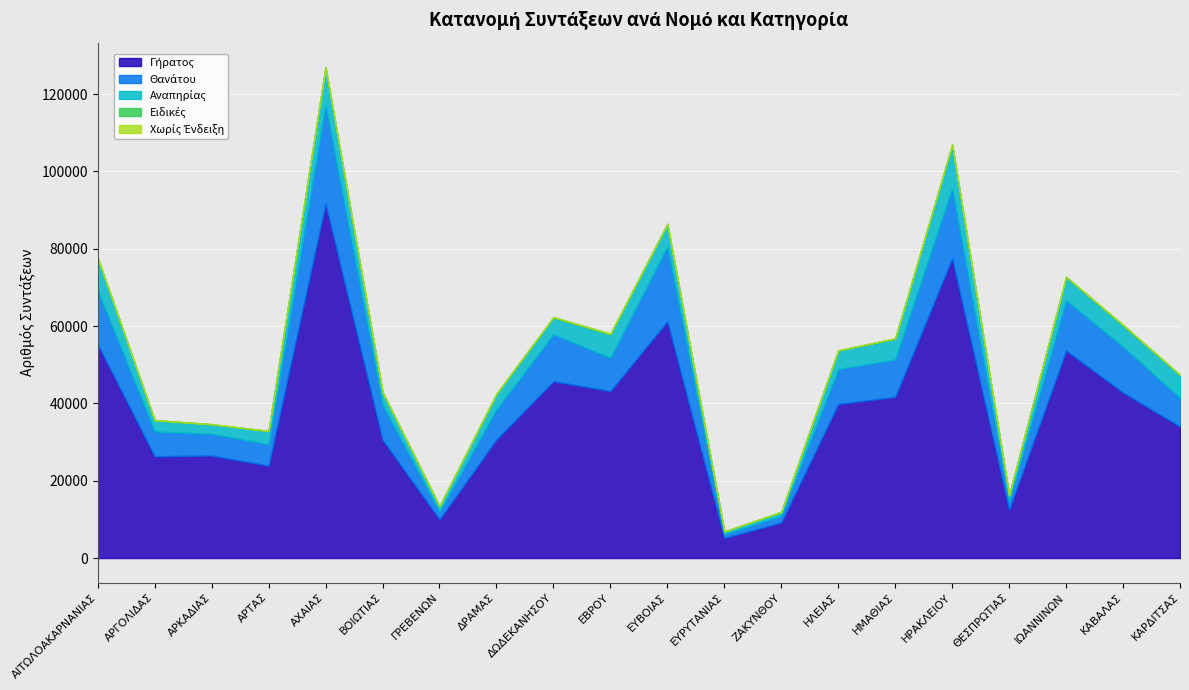

Is it true that Ειδικές equals 208 at ΗΡΑΚΛΕΙΟΥ?

True